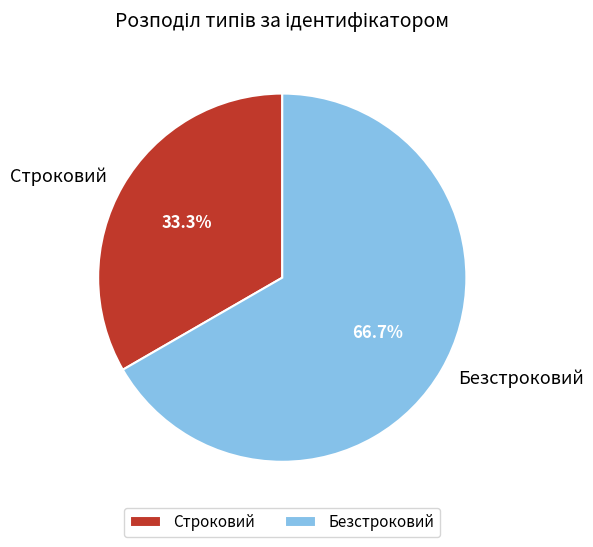

Which slice represents more than half of the pie?

Безстроковий